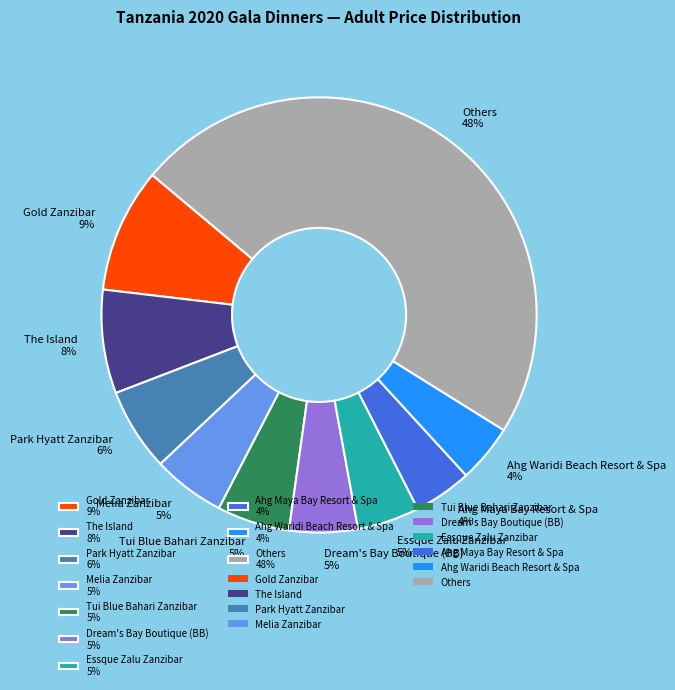

What is the largest slice in the pie chart?

Others 48%